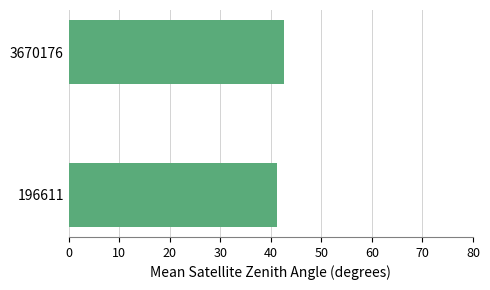

How many bars are there in total?

2